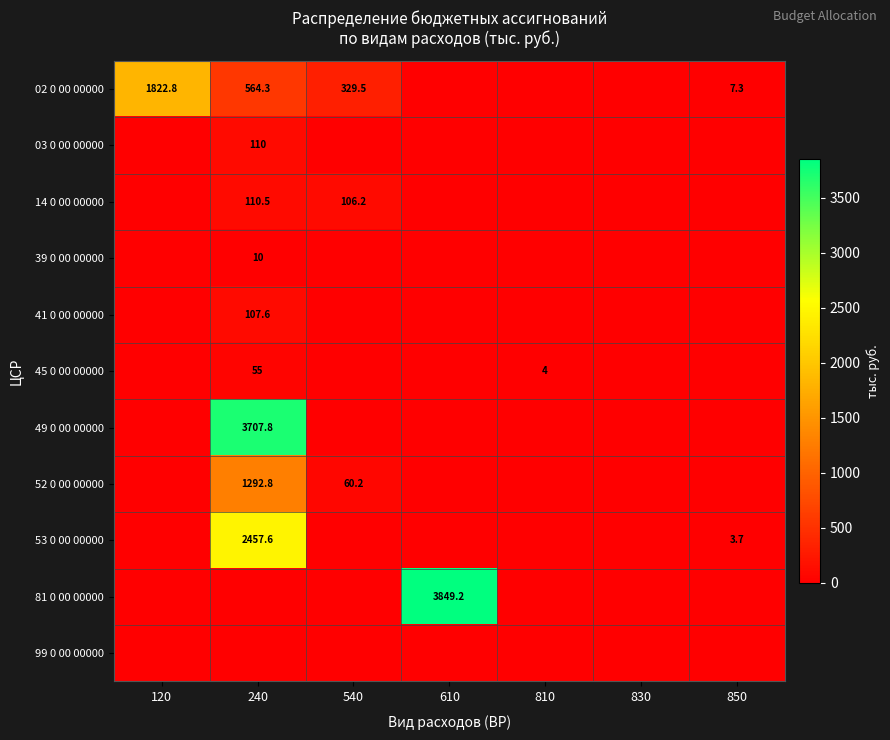

True or false: 45 0 00 00000 has a value of 83.7 at 240.

False